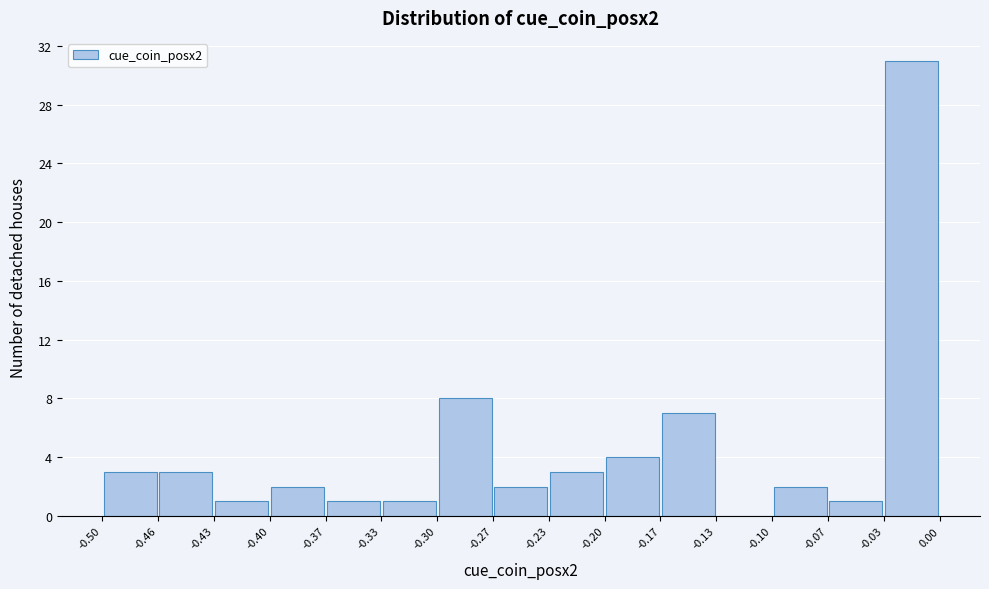

Which range on the x-axis has the tallest bar?

-0.03 to 0.00